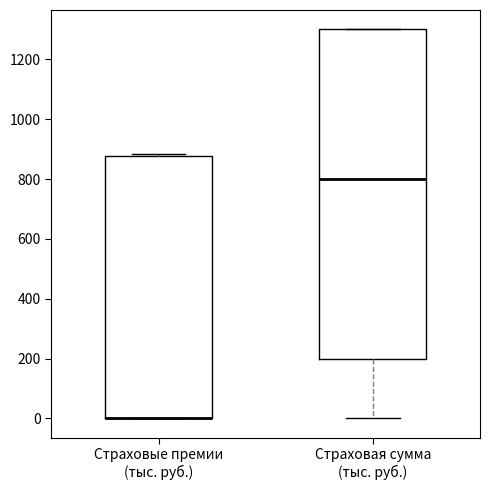

Where is the lower edge of the box for Страховая сумма (тыс. руб.) on the y-axis? The values are not printed on the chart, so give them approximately, as read against the axis.

200